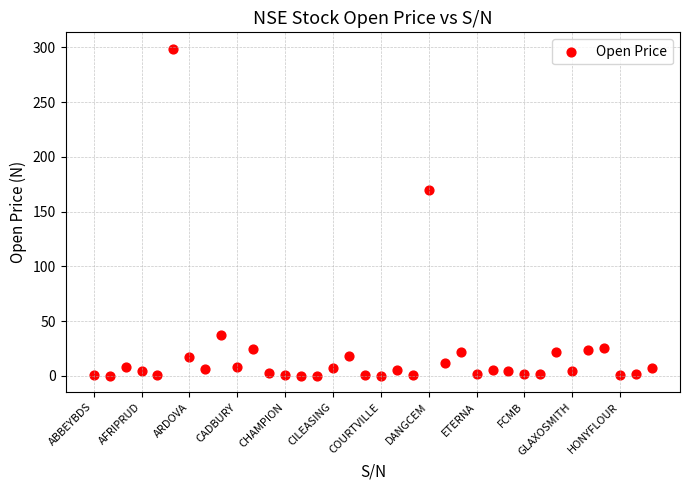

What Y value in the scatter plot is closest to 149?

170.0